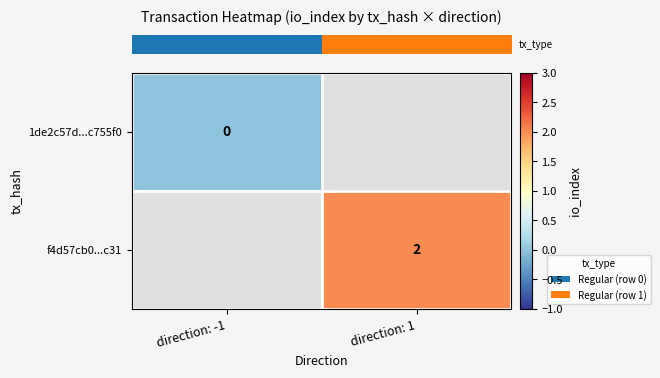

Which category has the lowest value across all series?

direction: -1